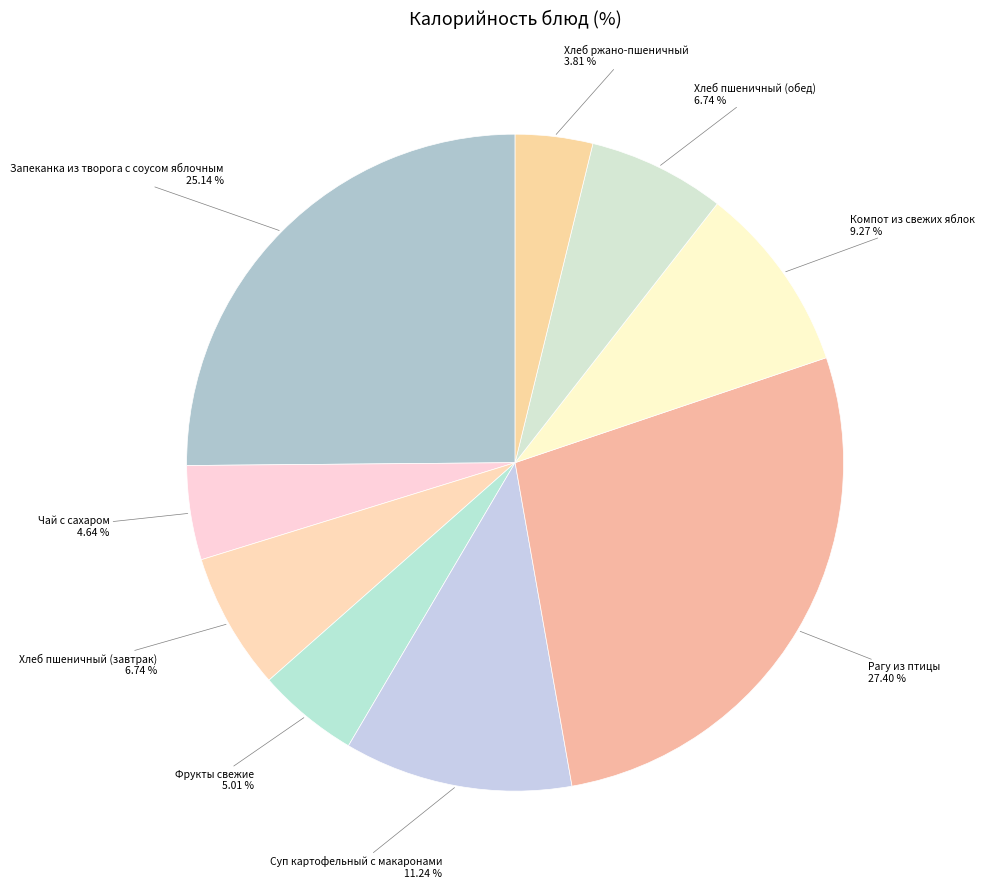

Is Хлеб ржано-пшеничный the majority of the pie?

No